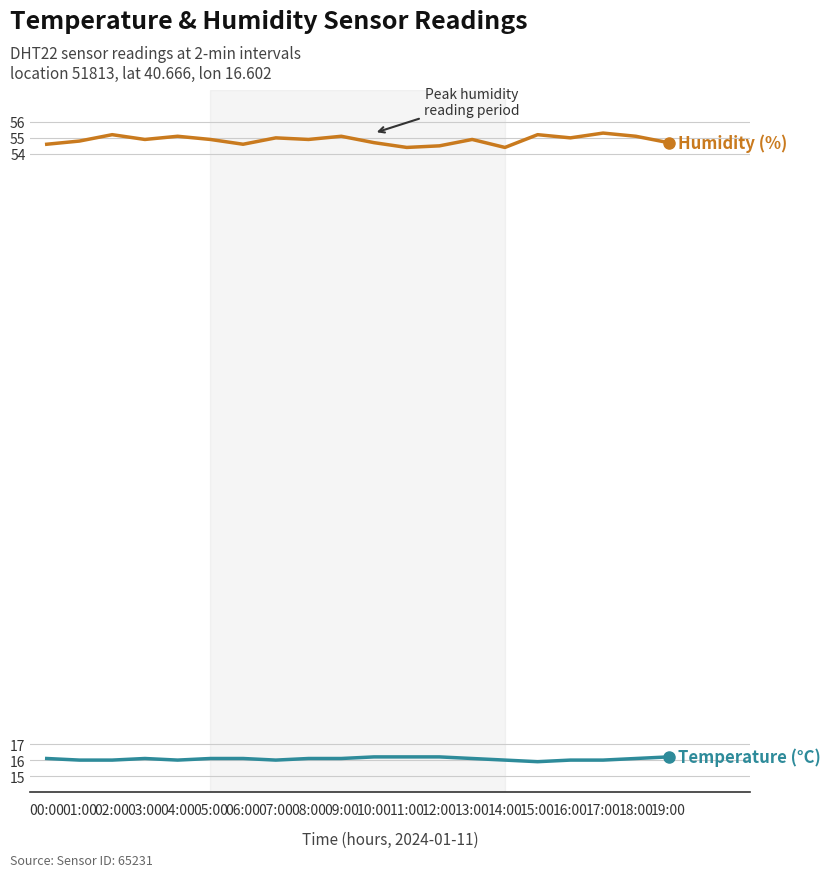

What is the maximum value shown in the chart?

55.3